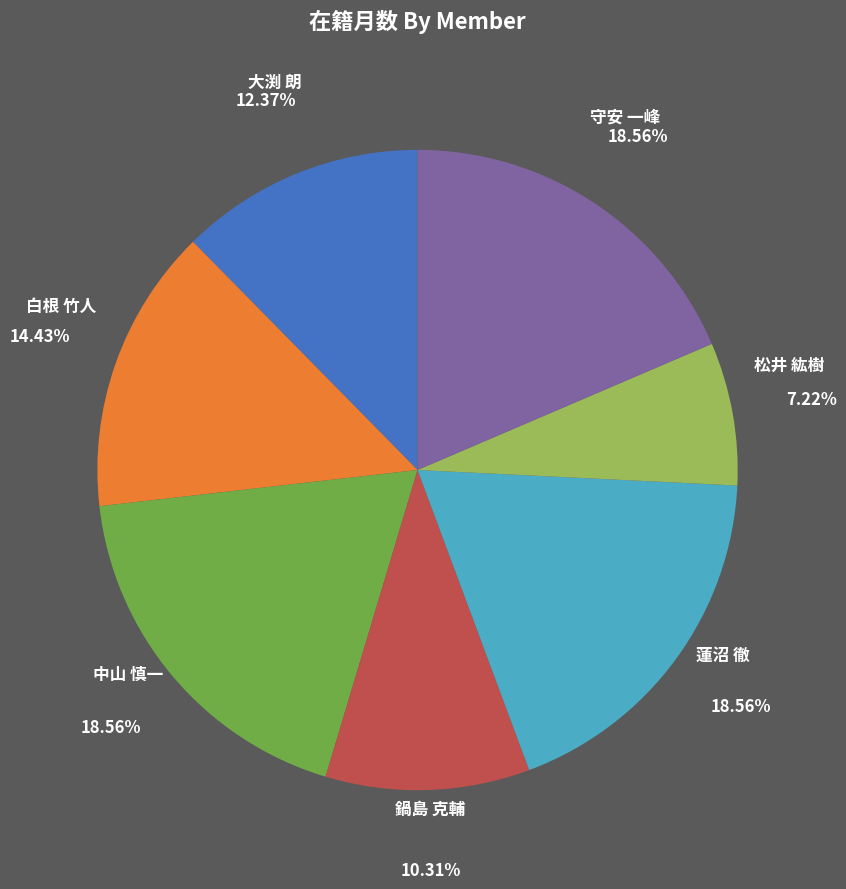

To the nearest percent, what is the combined percentage of 大渕 朗 and 白根 竹人?

27%